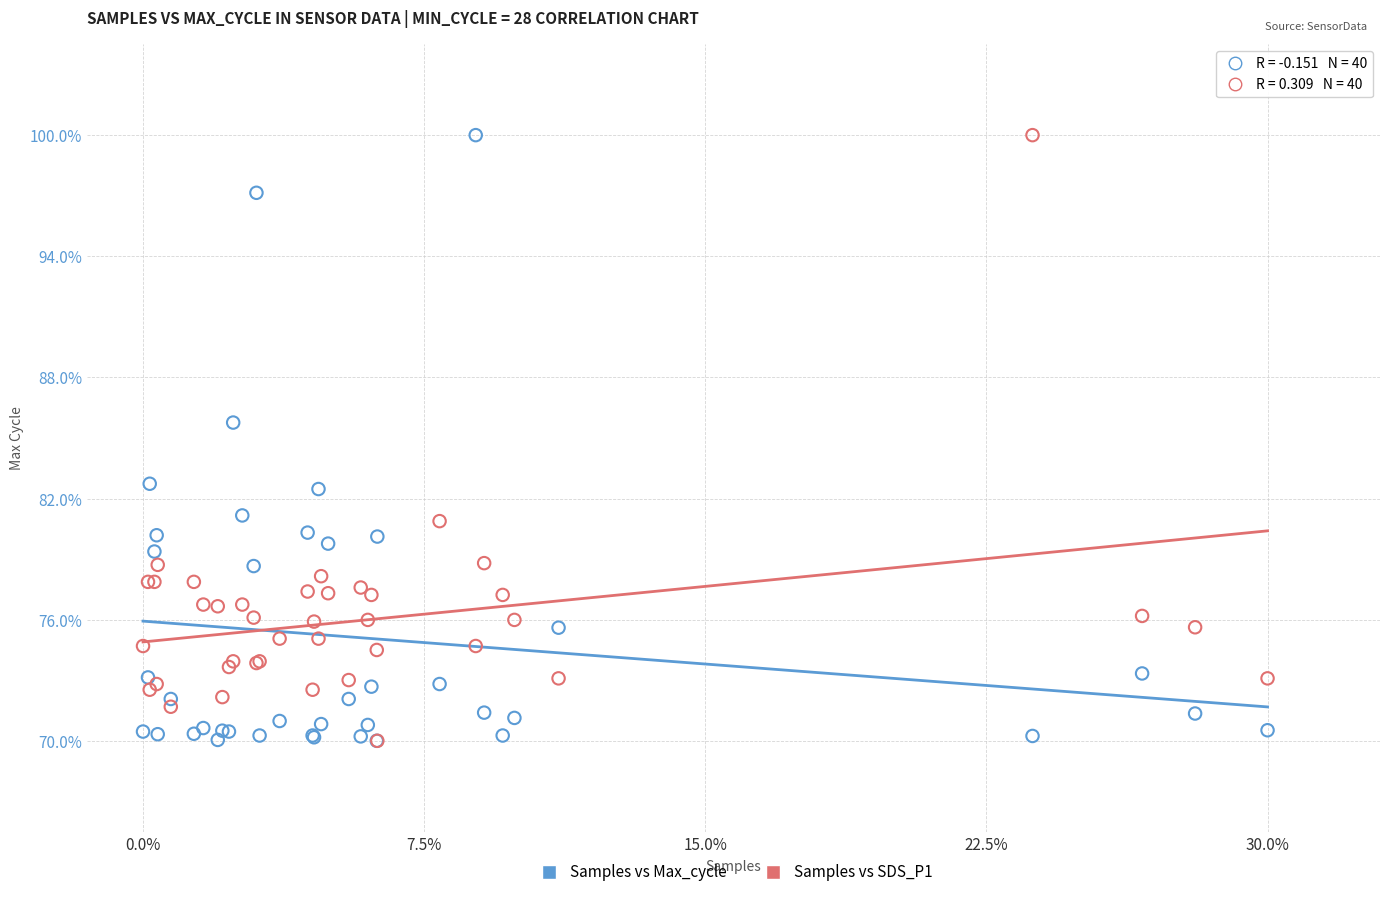

What are all the series names shown in the legend?

Samples vs Max_cycle, Samples vs SDS_P1